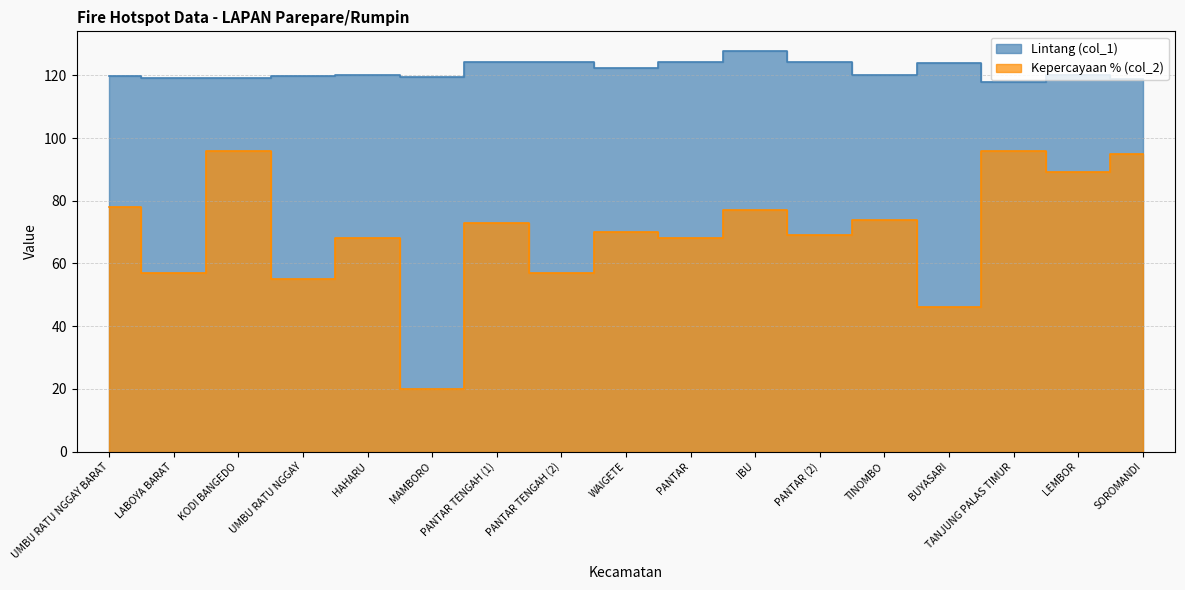

At how many categories does at least one series exceed 74?

17